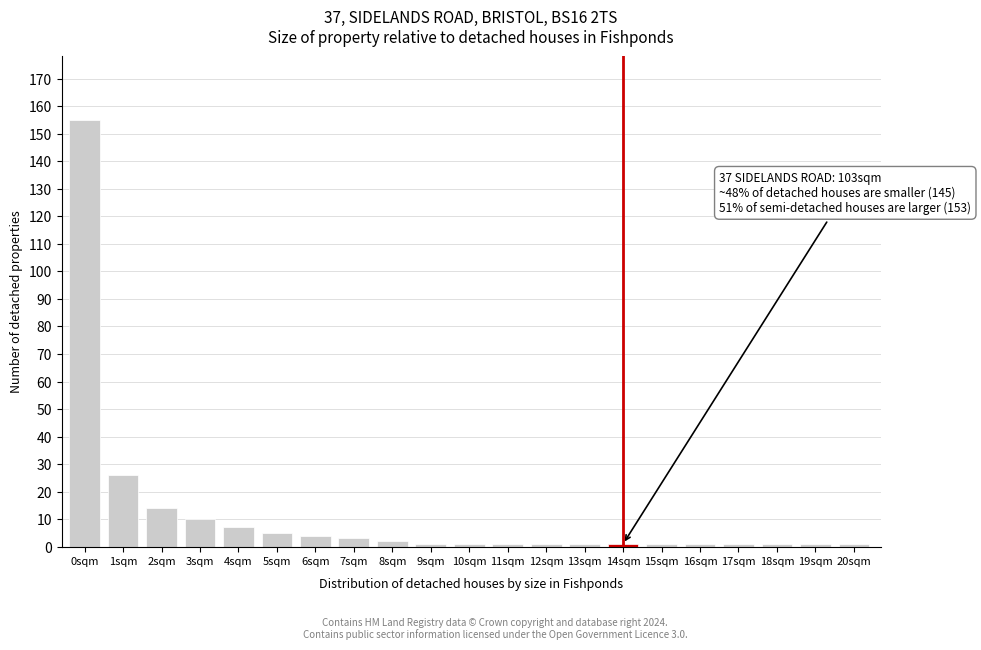

Reading right to left, extract all data points from this chart.

1	1	1	1	1	1	1	1	1	1	1	1	2	3	4	5	7	10	14	26	155